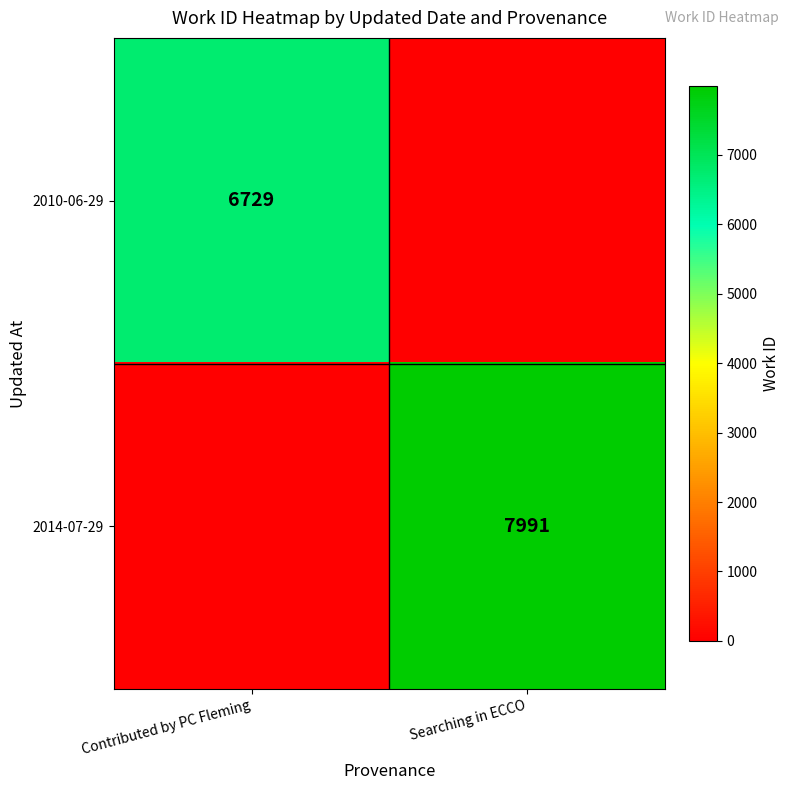

Is the value of 2010-06-29 at Contributed by PC Fleming greater than the value of 2014-07-29 at Searching in ECCO?

No